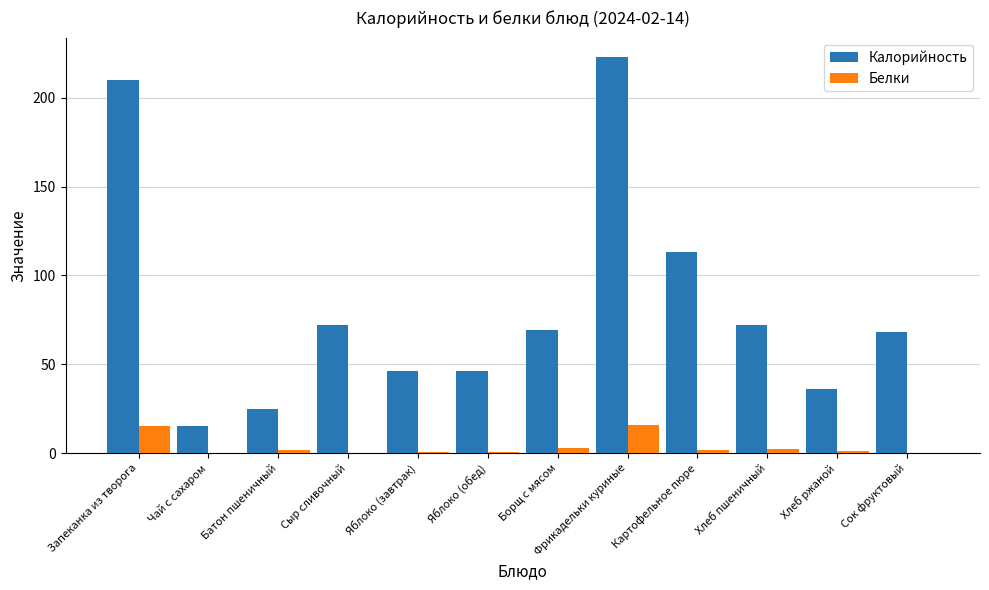

At which label is Калорийность closest to 118?

Картофельное пюре